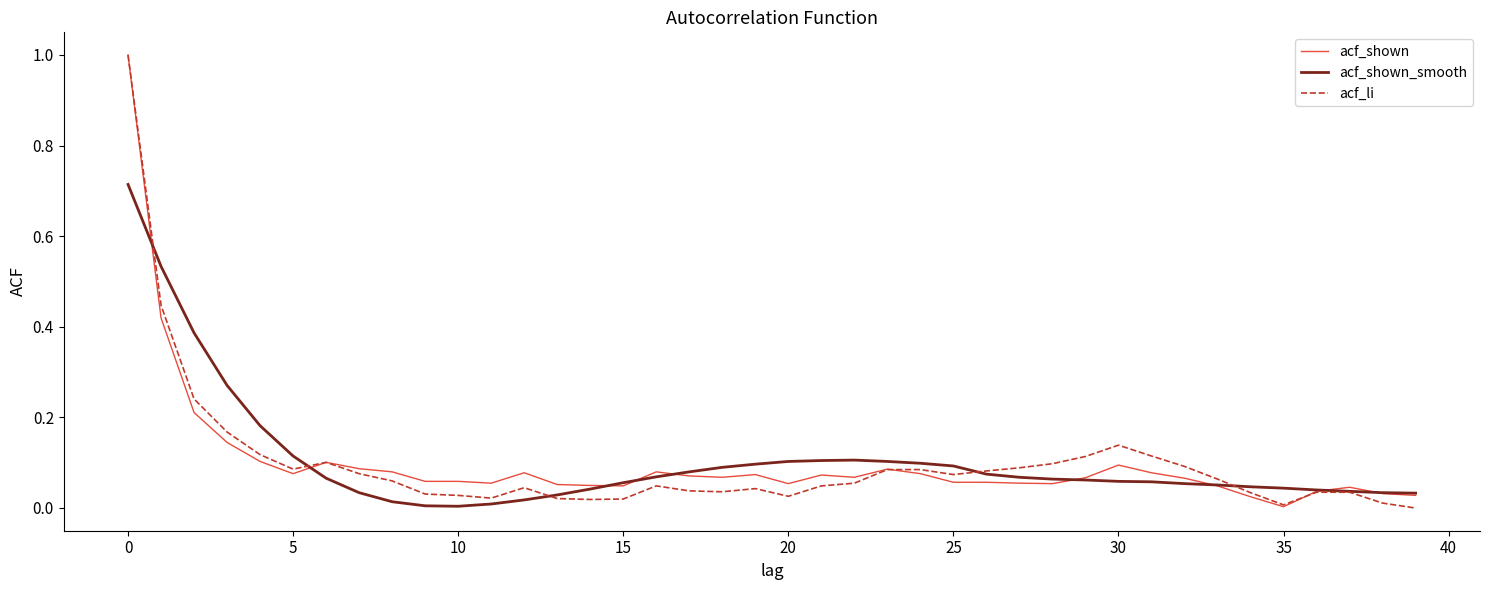

Count the number of data series in this chart.

3